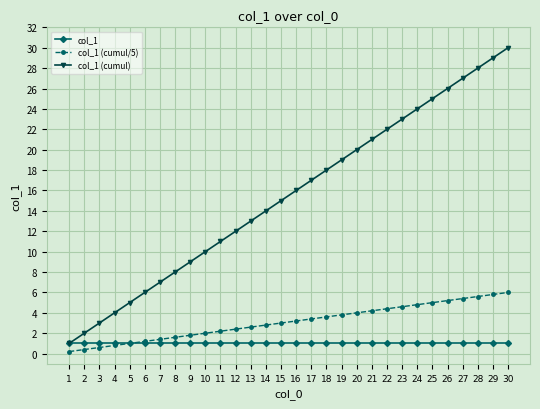

At which label does col_1 (cumul) reach its peak?

30